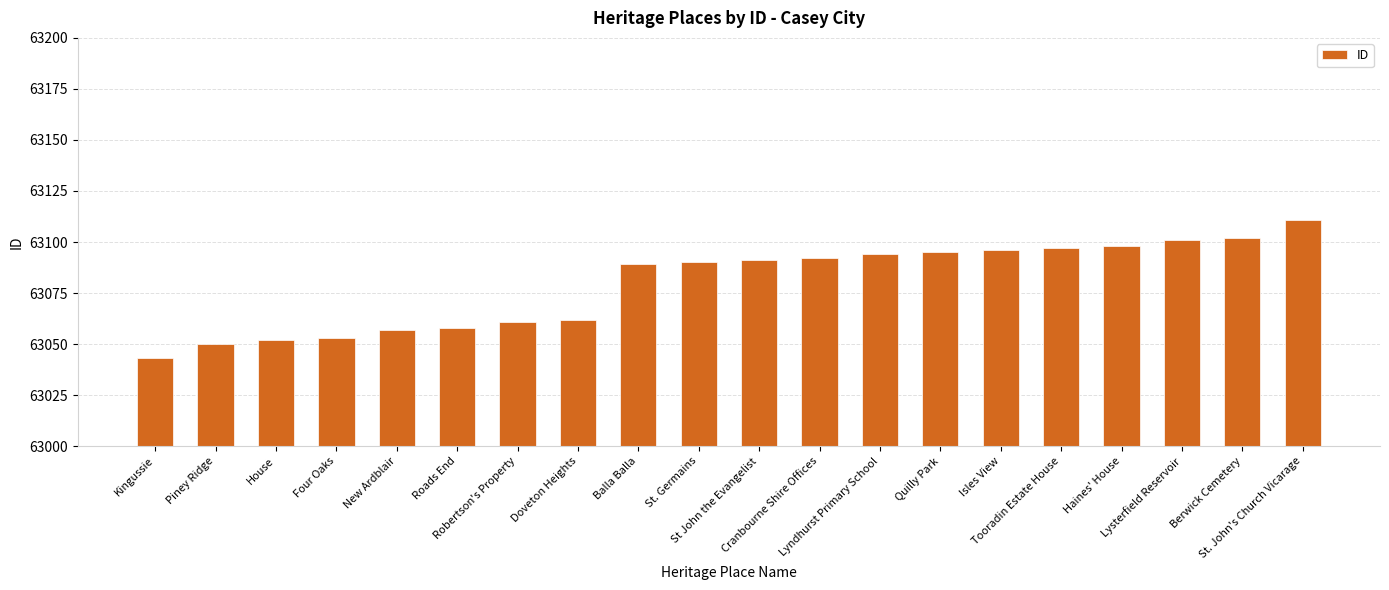

Reading left to right, extract all data points from this chart.

63043	63050	63052	63053	63057	63058	63061	63062	63089	63090	63091	63092	63094	63095	63096	63097	63098	63101	63102	63111